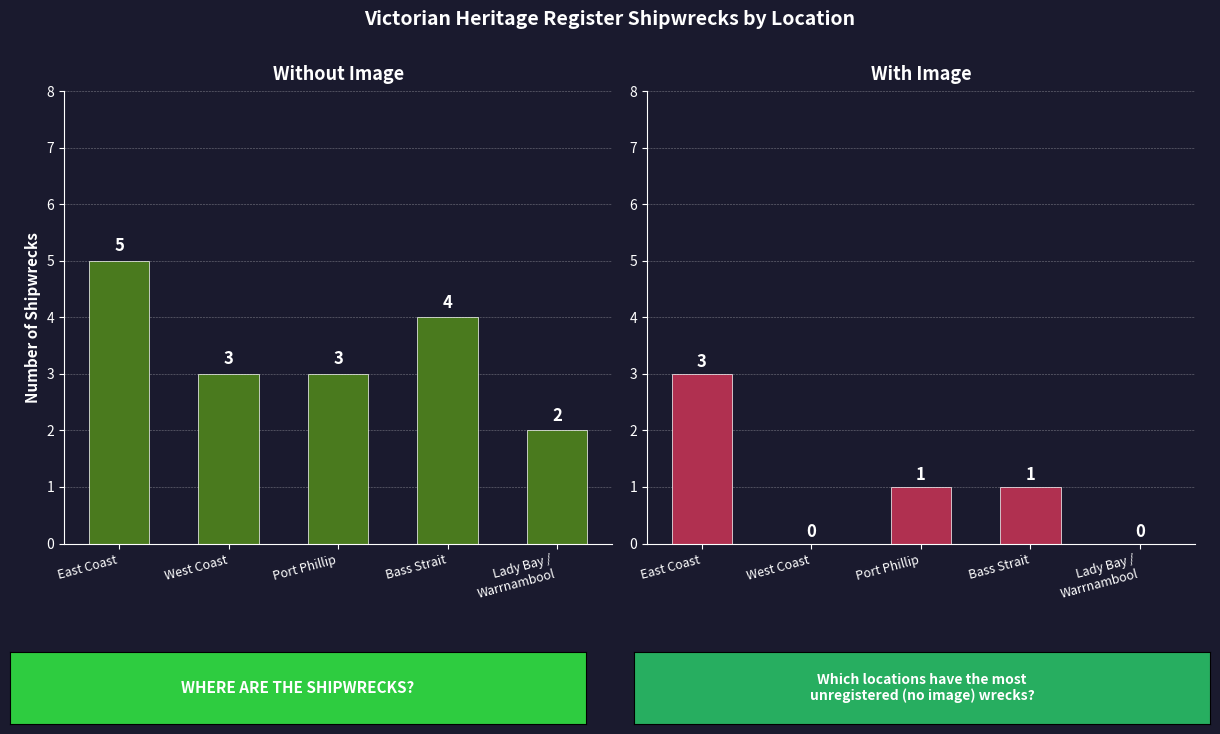

At which category does the chart reach its minimum across all series?

West Coast